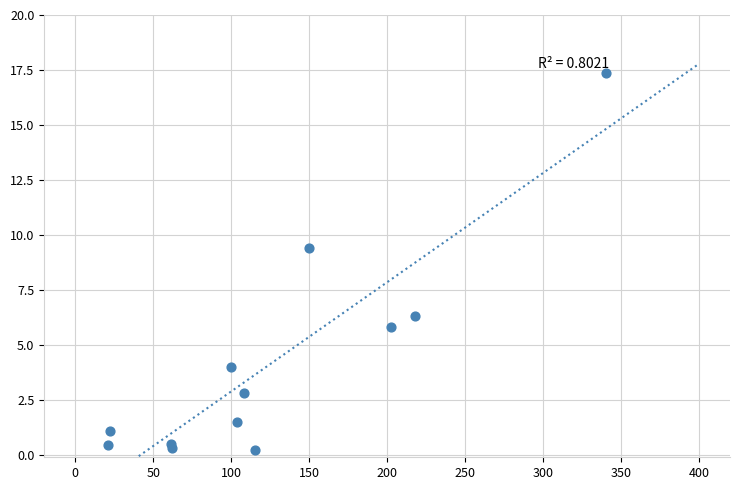

What Y value in the scatter plot is closest to 8?

9.4